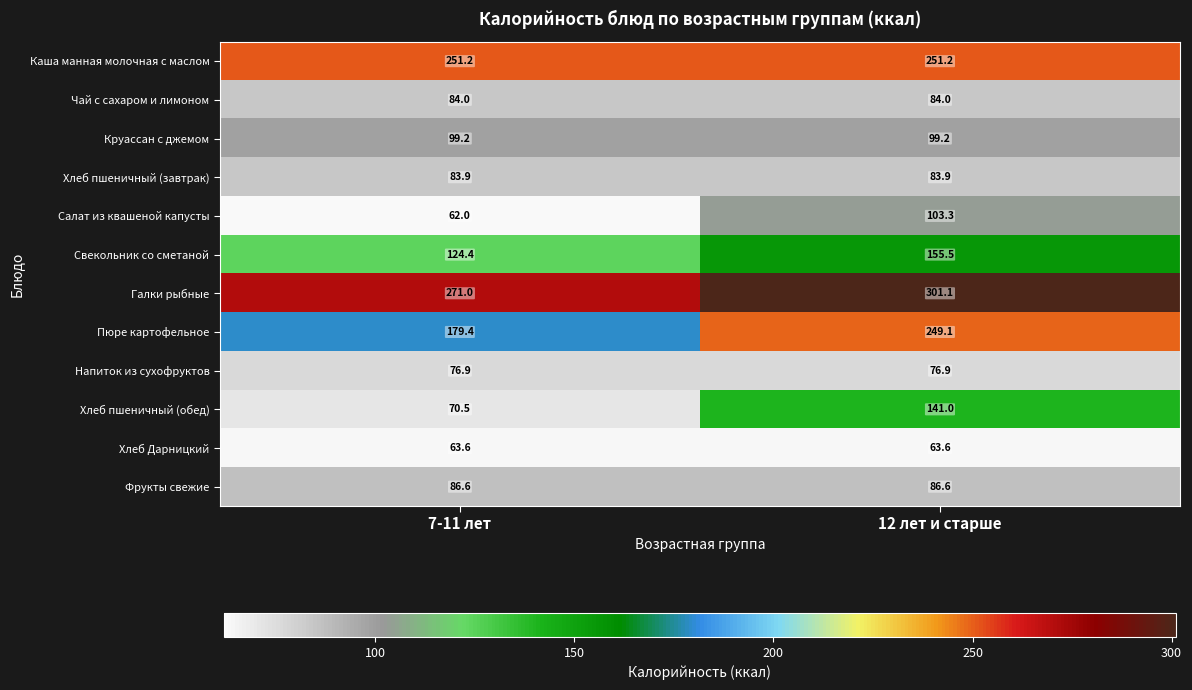

Between 7-11 лет and 12 лет и старше, which series saw the biggest shift?

Хлеб пшеничный (обед)